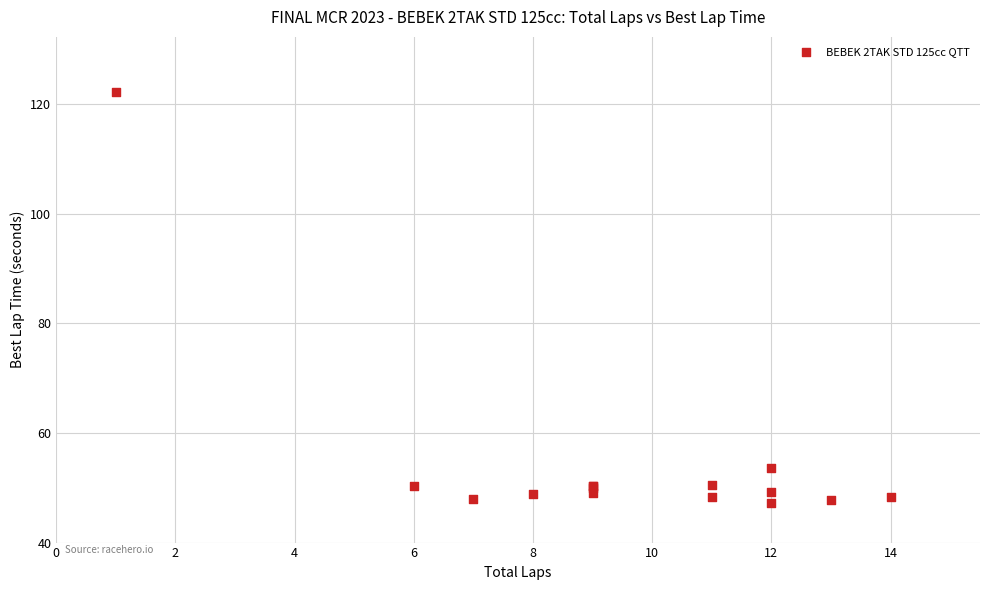

What Y value in the scatter plot is closest to 84?

53.6